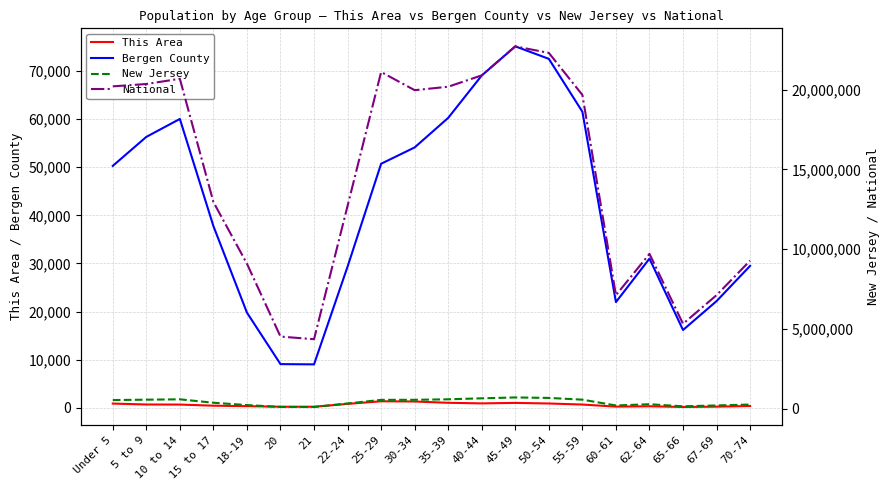

What is the label of the 2nd point from the right?

67-69